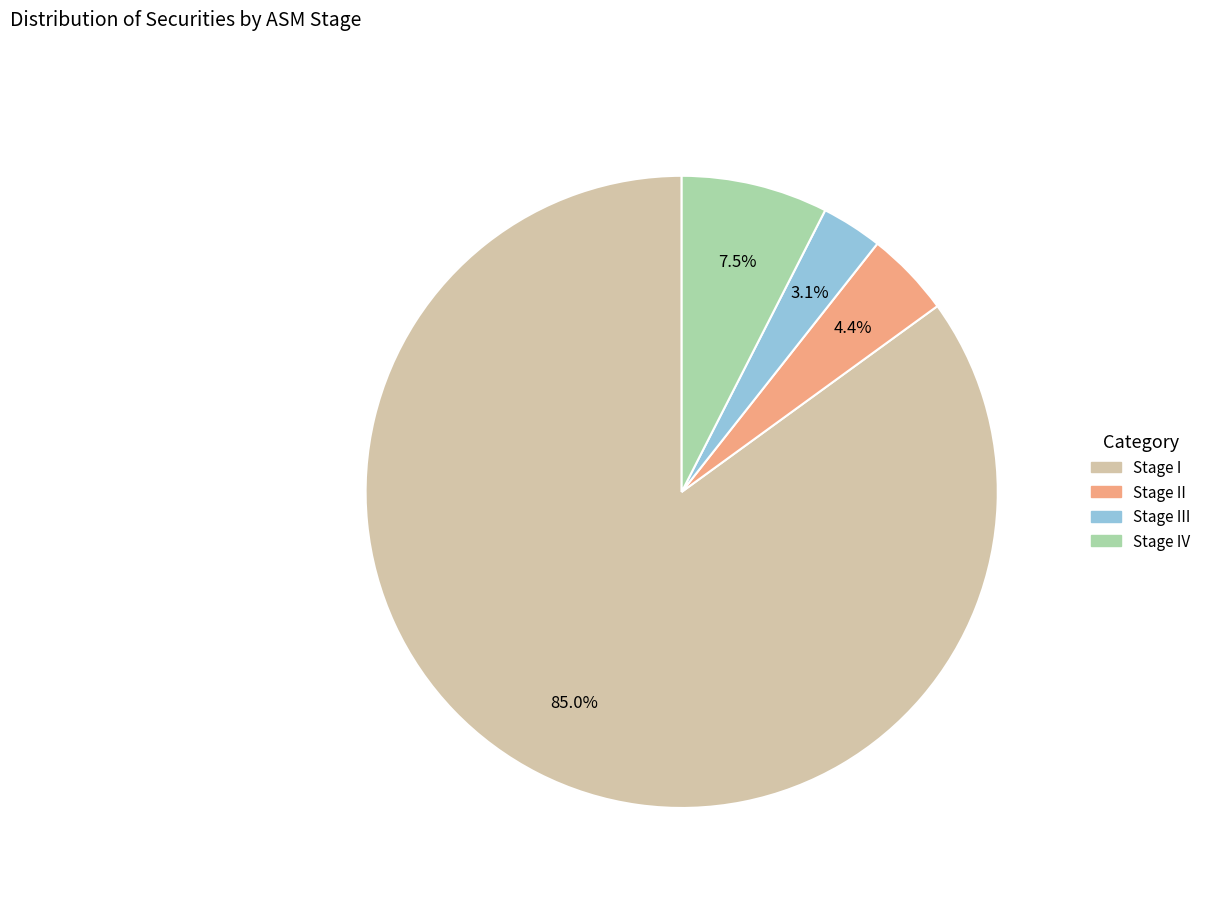

Is there a majority slice in this chart?

Yes